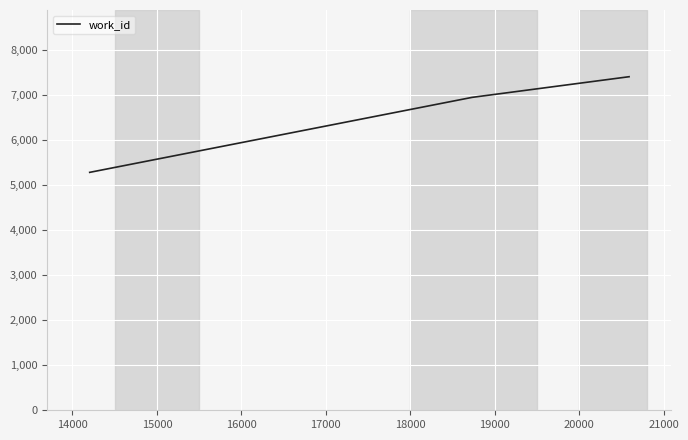

What is the minimum value shown in the chart?

5286